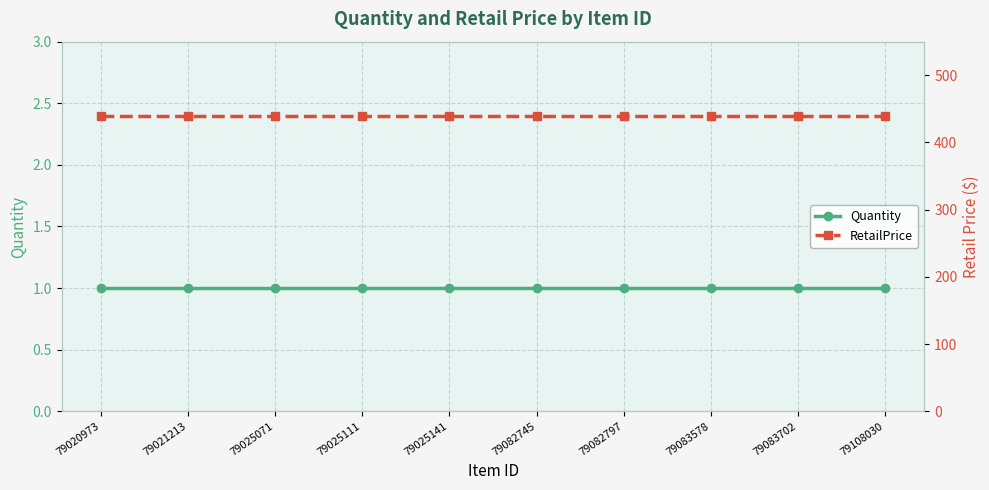

At 79020973, list the series in order from largest to smallest.

RetailPrice, Quantity